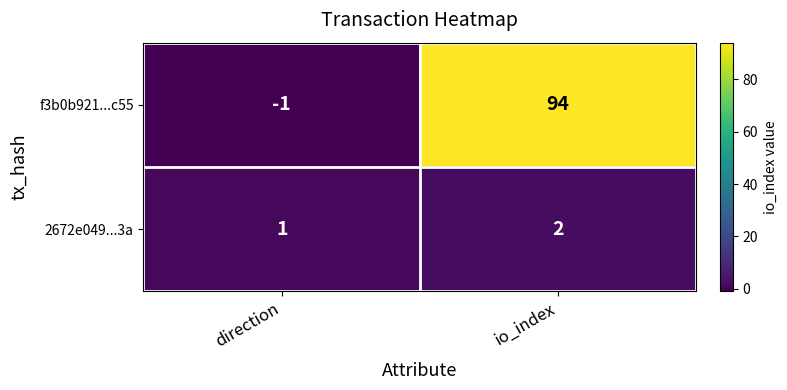

Reading left to right, list all the values displayed in this chart.

f3b0b921...c55: direction=-1	io_index=94
2672e049...3a: direction=1	io_index=2